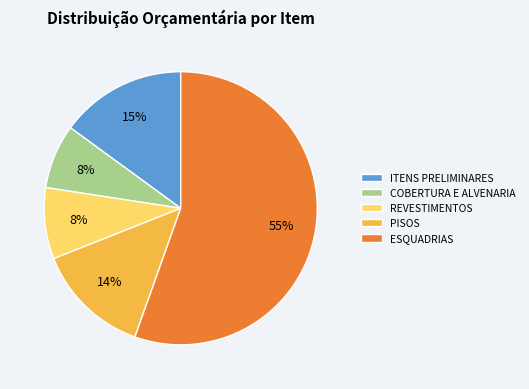

How many slices are in this pie chart?

5